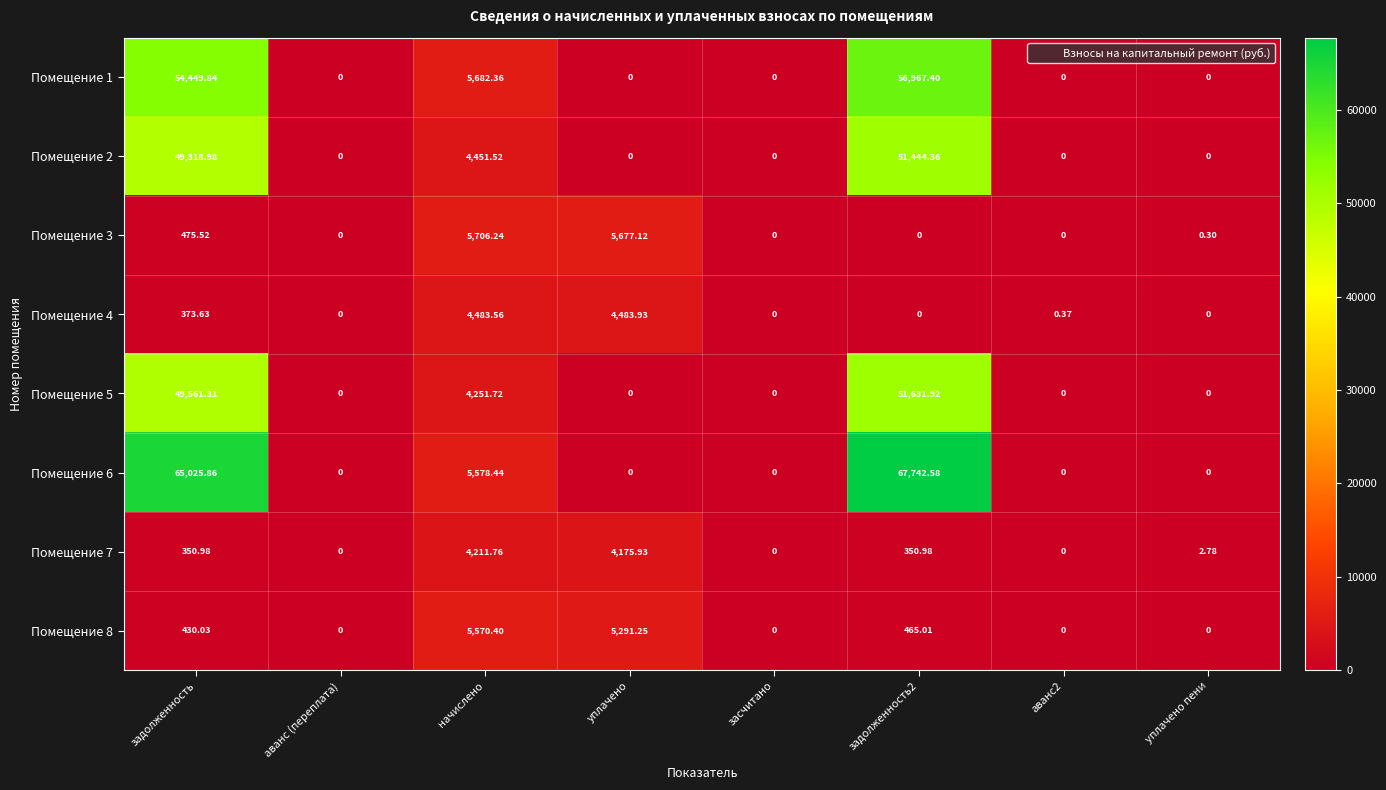

At which label is Помещение 5 closest to 25815?

начислено